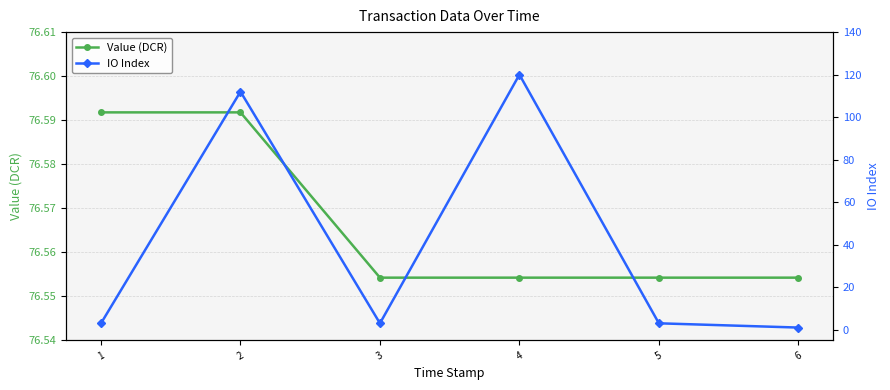

Which series changed the most between 3 and 6?

IO Index